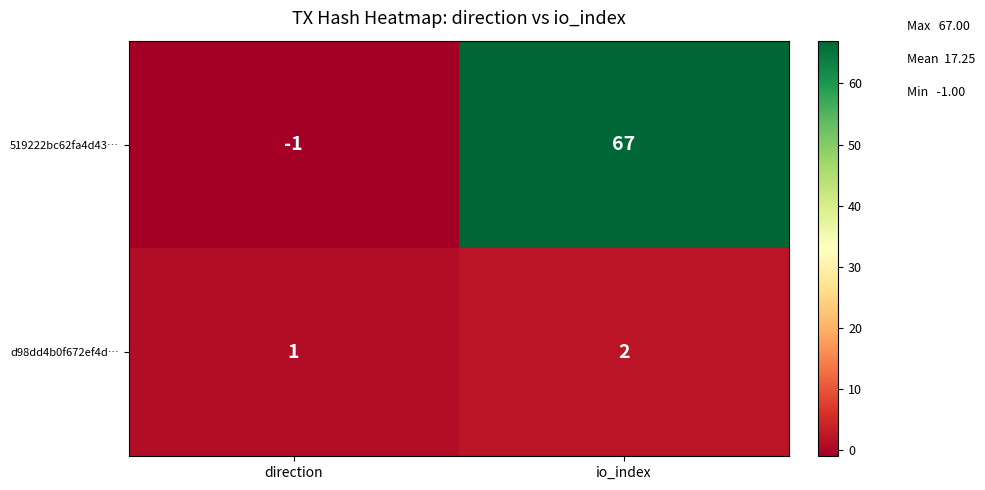

What is the sum of the 519222bc62fa4d43… values at io_index and direction?

66